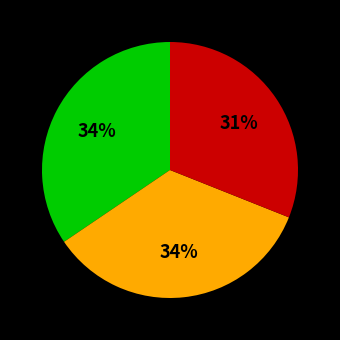

Count the number of slices in the pie.

3